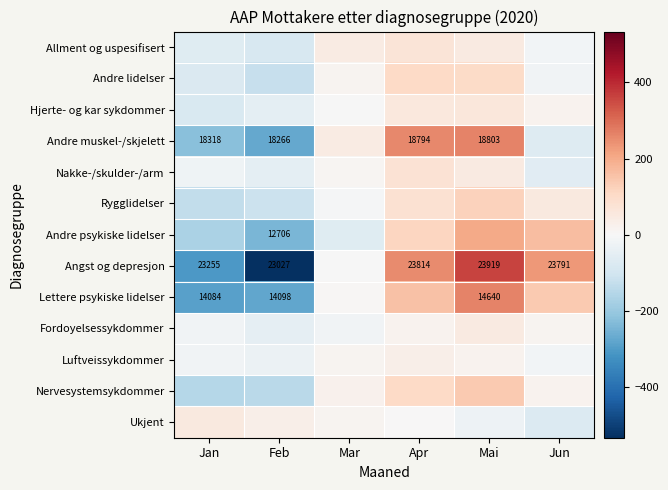

Is the value of Lettere psykiske lidelser at Jan greater than the value of Andre muskel-/skjelett at Apr?

No